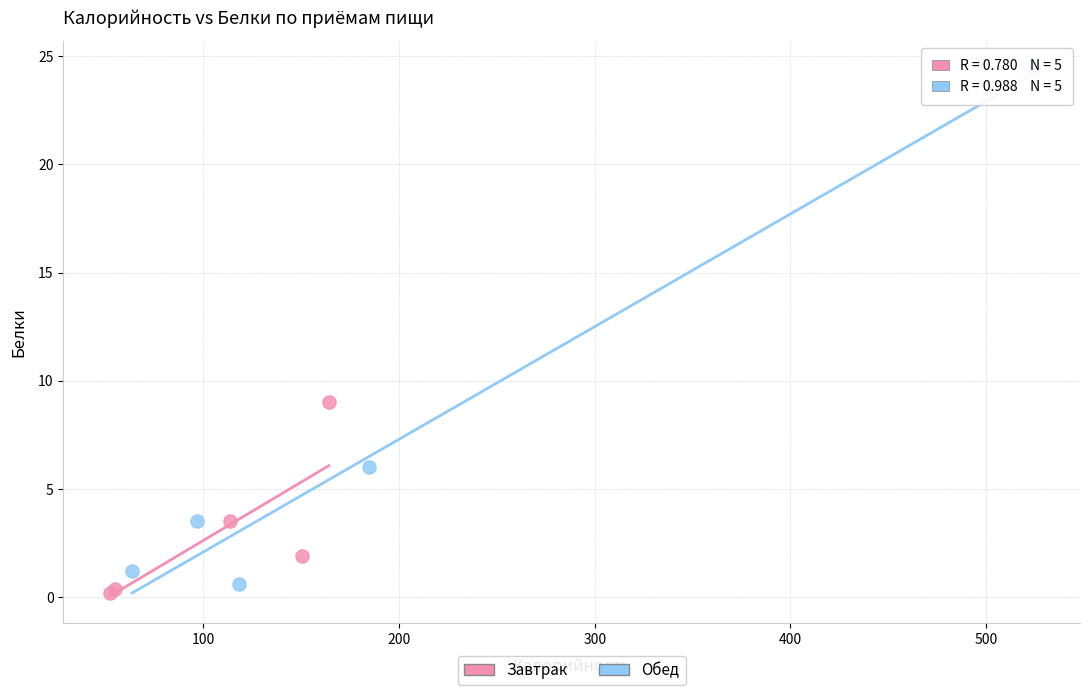

What are all the series names shown in the legend?

Завтрак, Обед